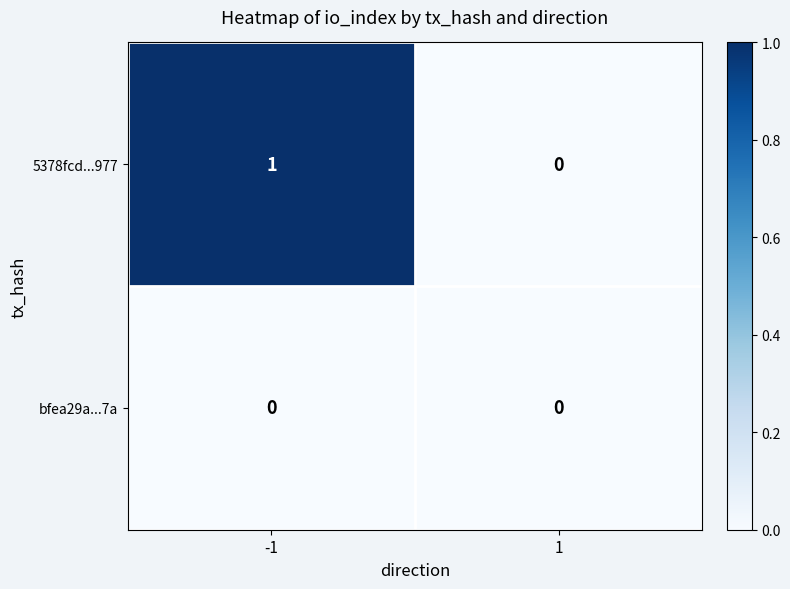

The bfea29a...7a series shows 0 at 1. True or false?

True